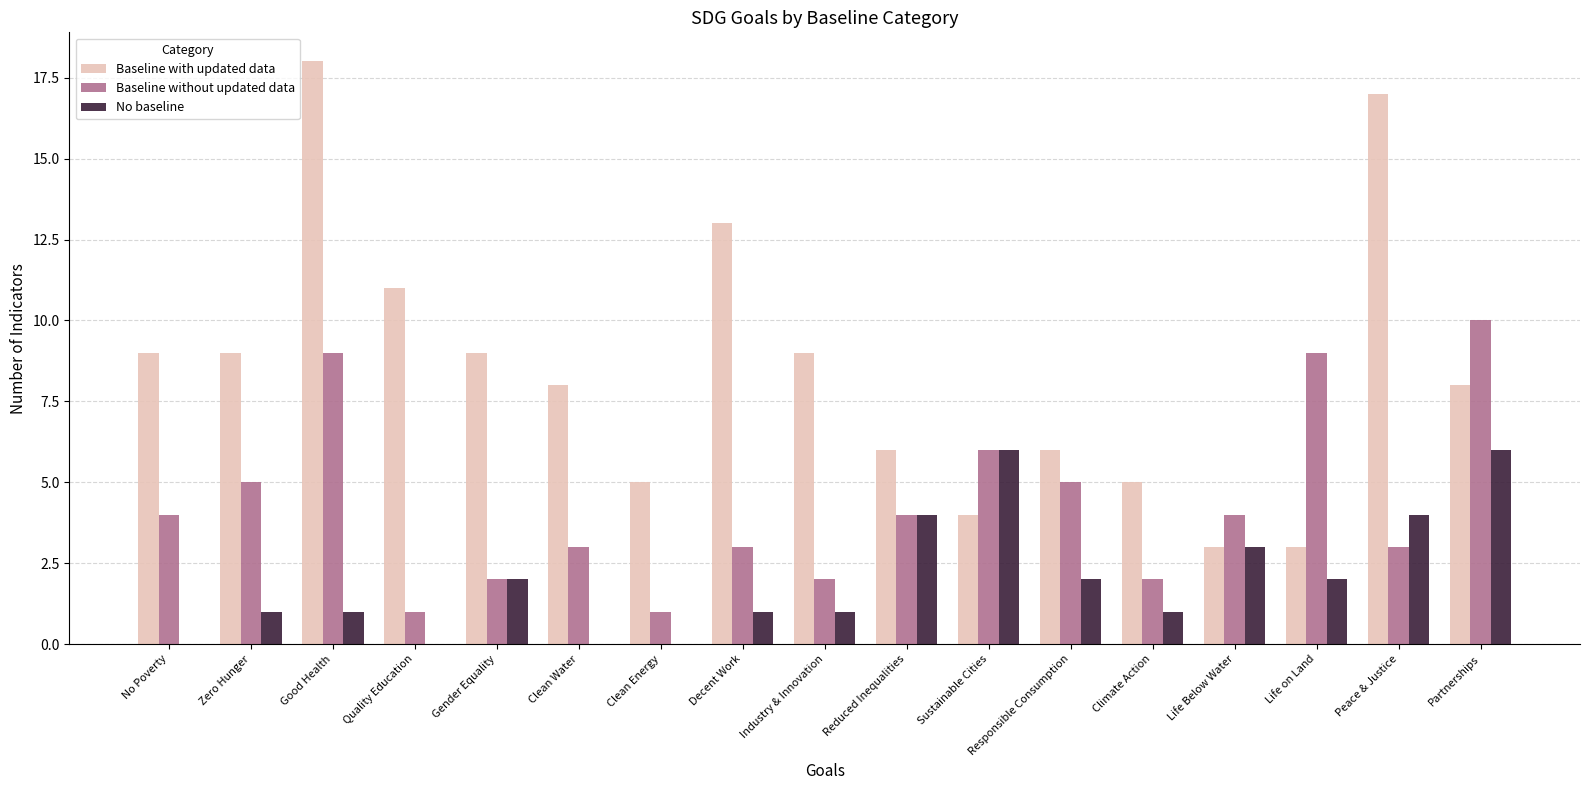

What are all the series names shown in the legend?

Baseline with updated data, Baseline without updated data, No baseline